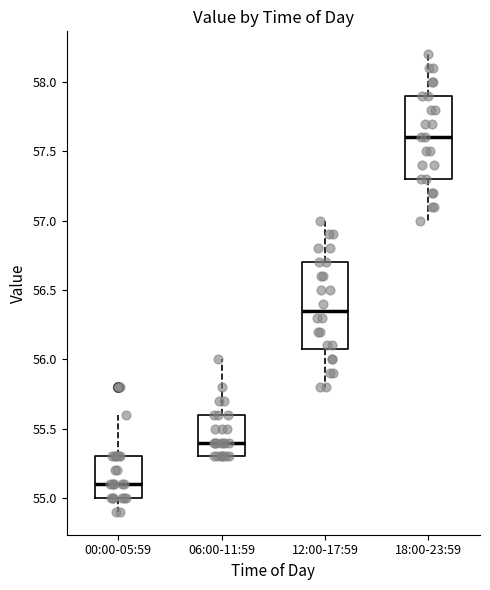

Reading left to right, transcribe this box plot: for each box, give where its median line is, the range the box spans, and where its two whiskers end, as read against the y-axis. The values are not printed on the chart, so give them approximately, as read against the axis.

00:00-05:59: median 55.10, box 55.00 to 55.30, whiskers 54.90 to 55.60
06:00-11:59: median 55.40, box 55.30 to 55.60, whiskers 55.30 to 56.00
12:00-17:59: median 56.35, box 56.10 to 56.70, whiskers 55.80 to 57.00
18:00-23:59: median 57.60, box 57.30 to 57.90, whiskers 57.00 to 58.20